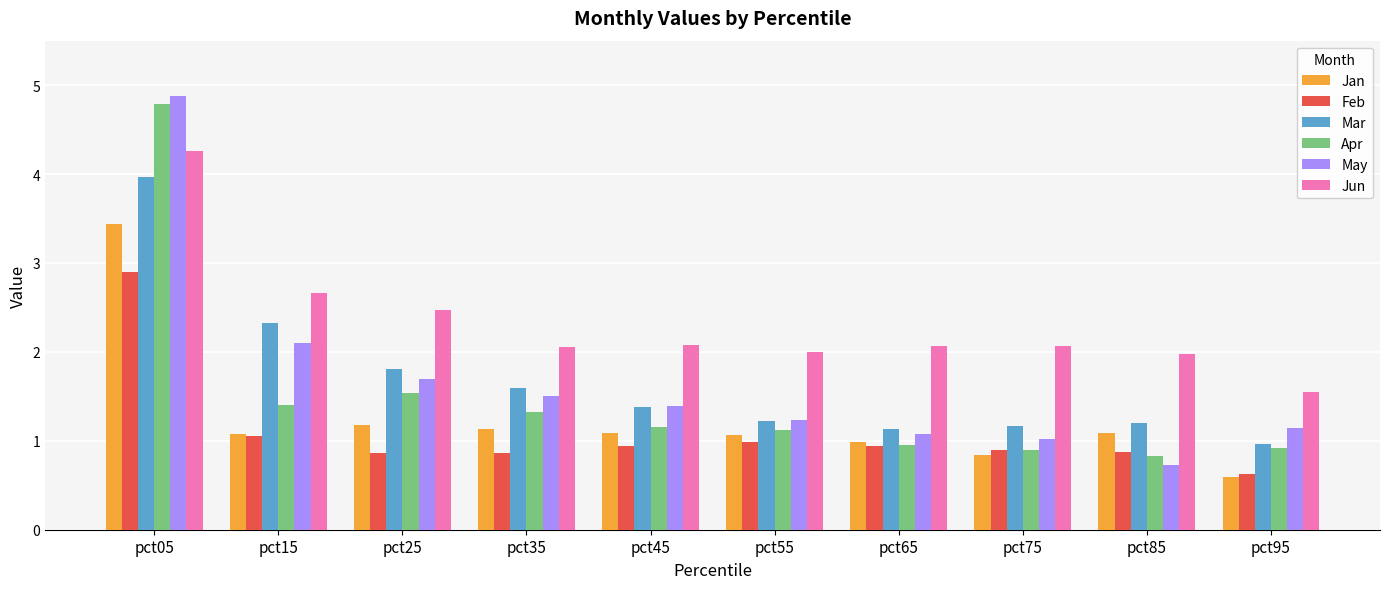

How many categories are shown in the chart?

10